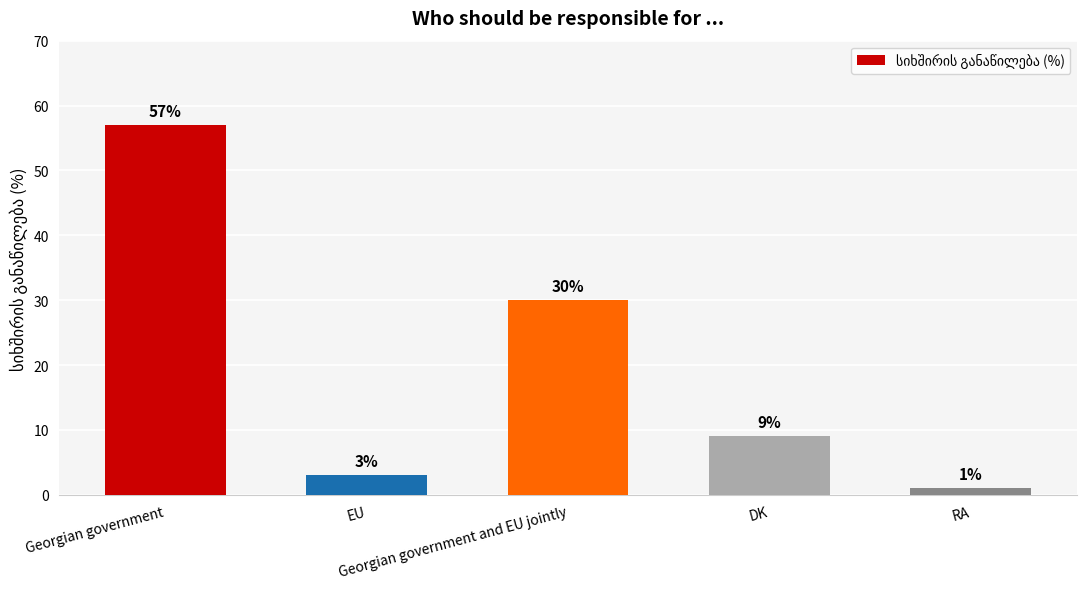

Are the bars grouped side by side (vs. stacked)?

No